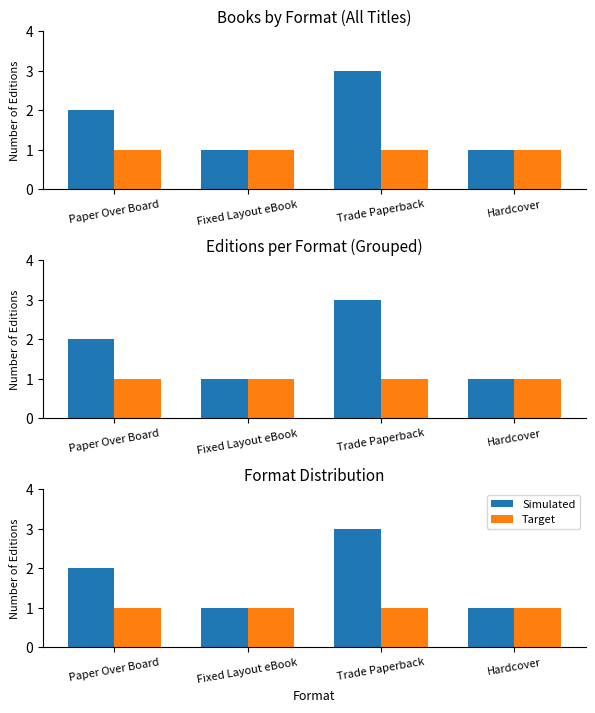

What is the value of the Simulated bar at the 1st from the left?

2